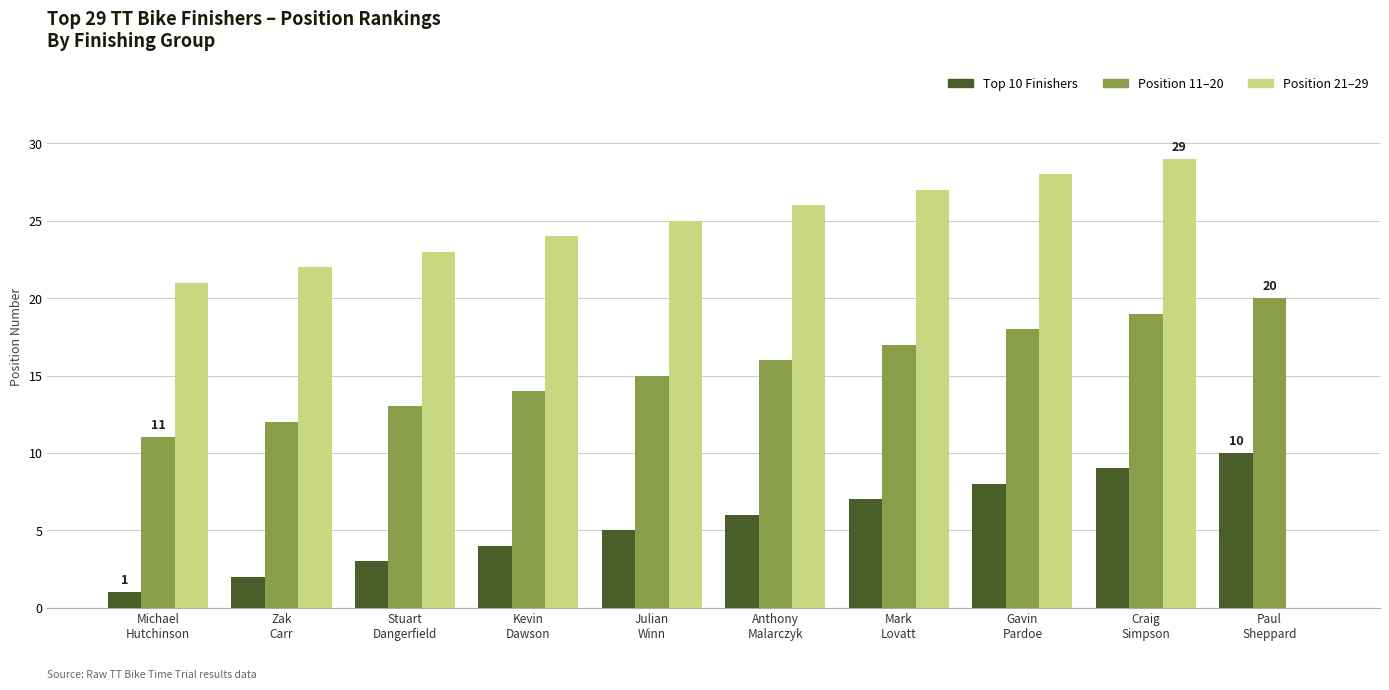

What are all the series names shown in the legend?

Top 10 Finishers, Position 11–20, Position 21–29